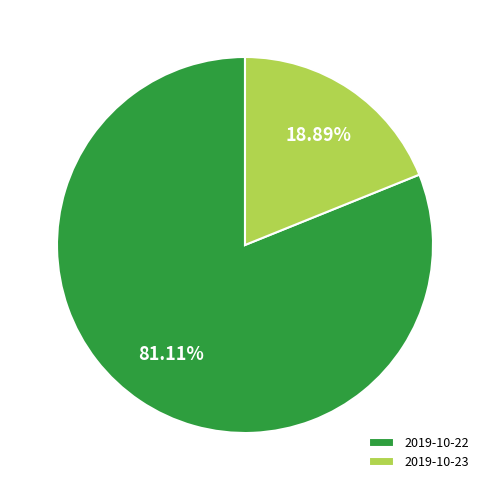

Which category has the smallest portion of the pie?

2019-10-23